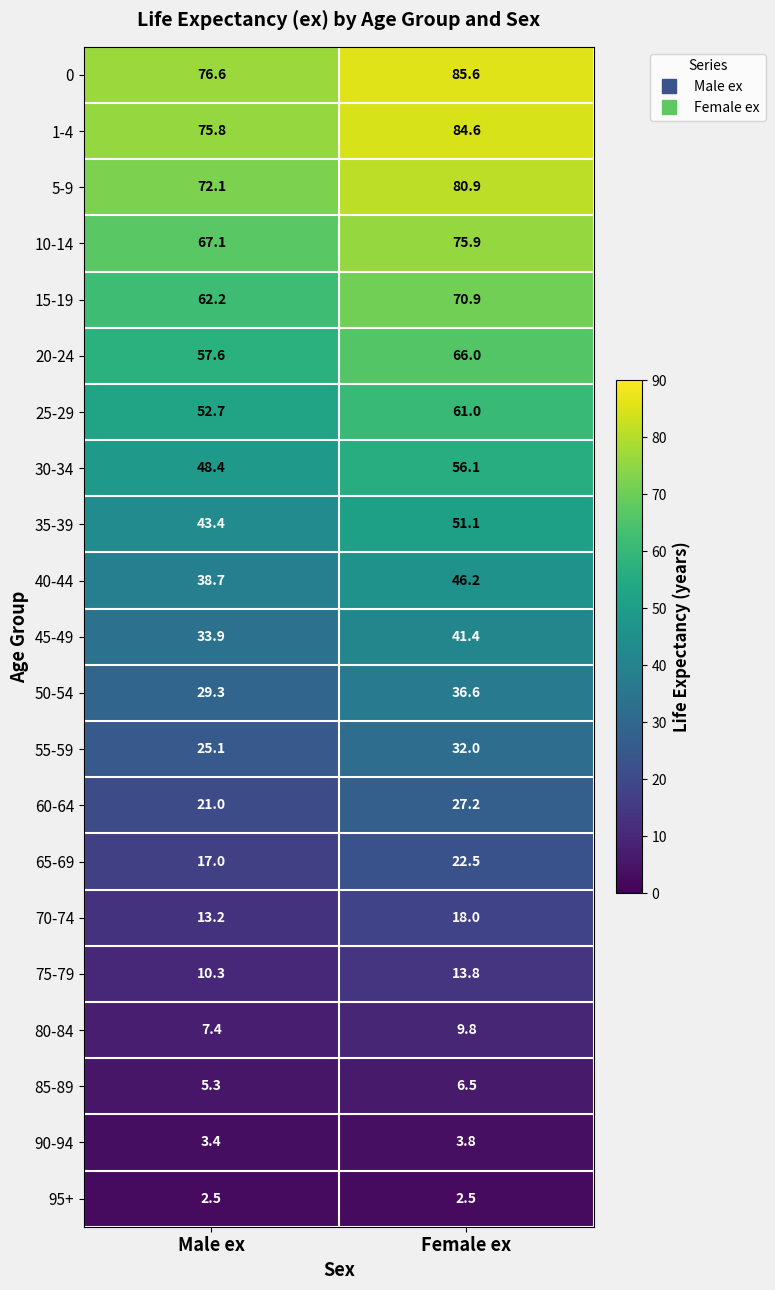

What is the average value of the 20-24 series?

61.8